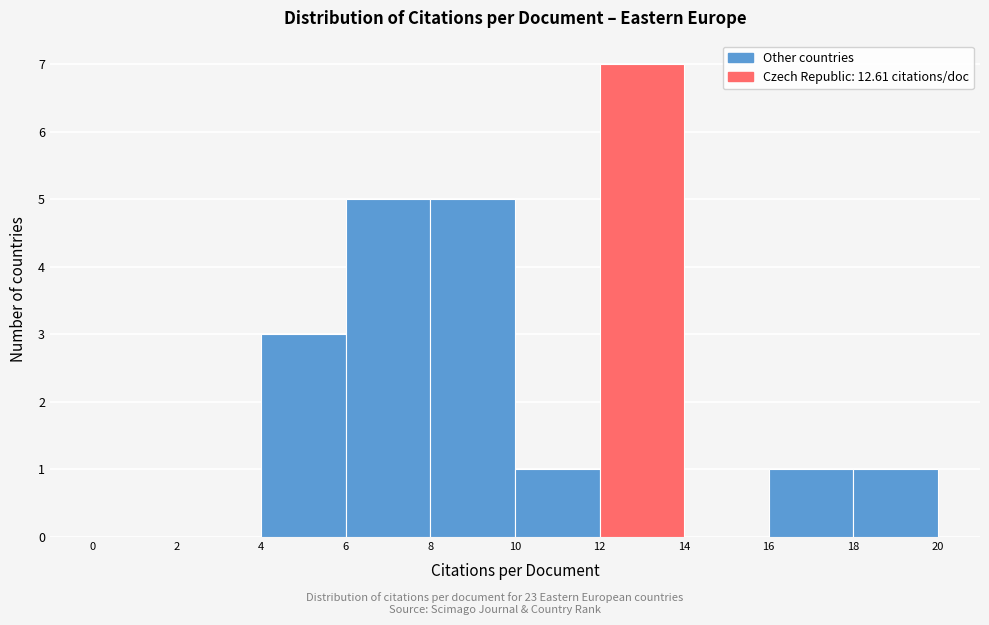

Reading left to right, transcribe this chart: for each bar, give the range it covers on the x-axis and its height. The values are not printed on the chart, so give them approximately, as read against the axis.

0 to 2: 0
2 to 4: 0
4 to 6: 3
6 to 8: 5
8 to 10: 5
10 to 12: 1
12 to 14: 7
14 to 16: 0
16 to 18: 1
18 to 20: 1